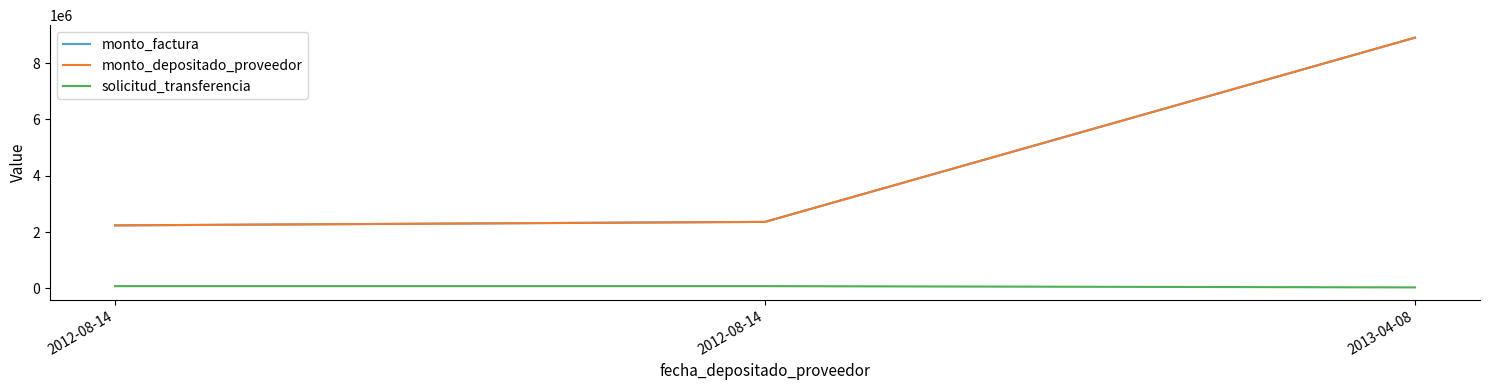

Does the chart display data point markers on the line(s)?

No